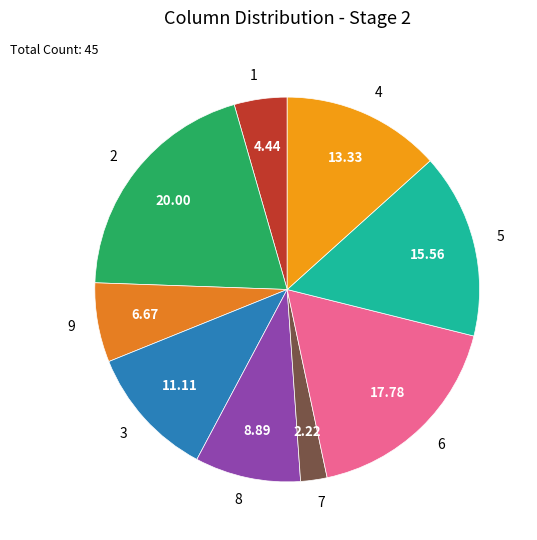

Between 4 and 2, which is larger?

2